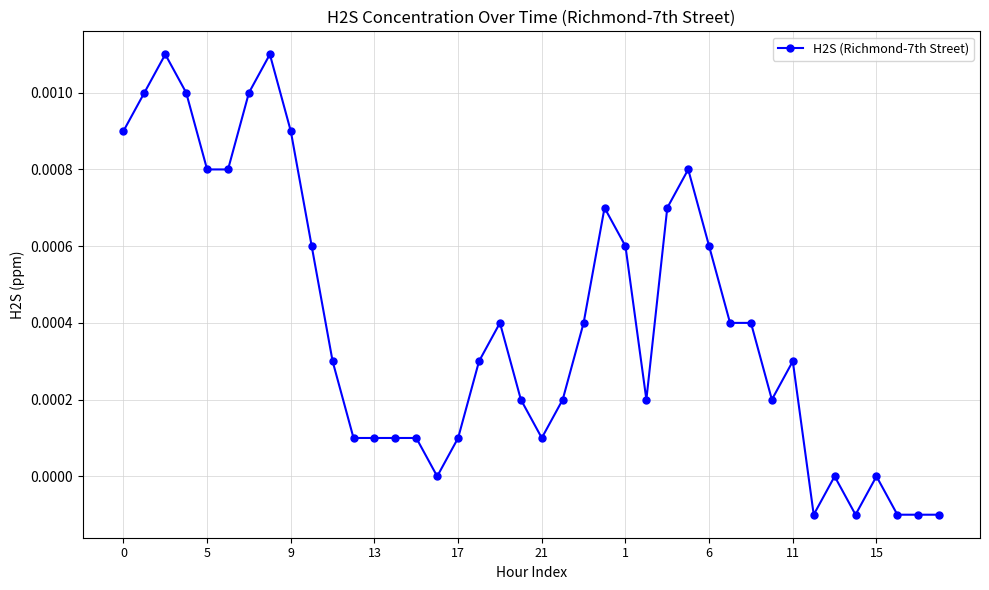

List the labels in order of value, smallest first.

33, 35, 37, 38, 39, 15, 34, 36, 11, 12, 13, 14, 16, 20, 19, 21, 25, 31, 10, 17, 32, 18, 22, 29, 30, 15, 24, 28, 23, 26, 17, 21, 27, 0, 11, 5, 13, 1, 9, 6